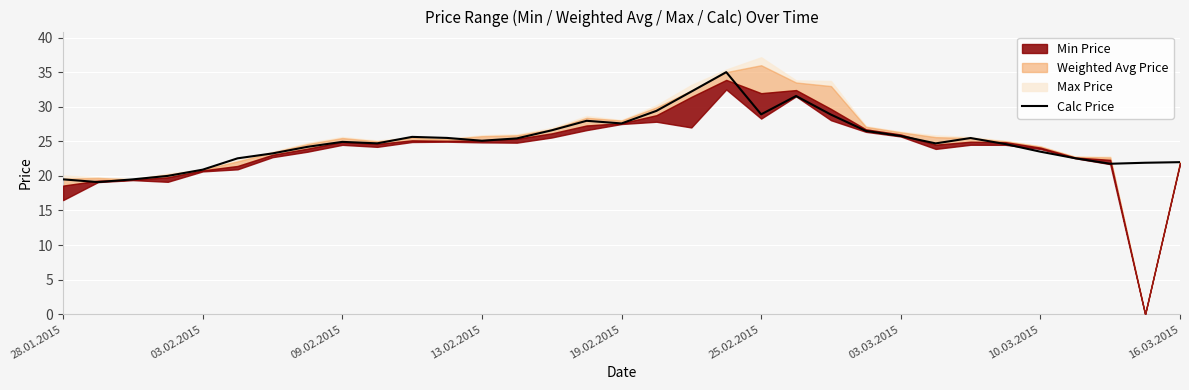

The value at 13.02.2015 is 40.2. True or false?

False